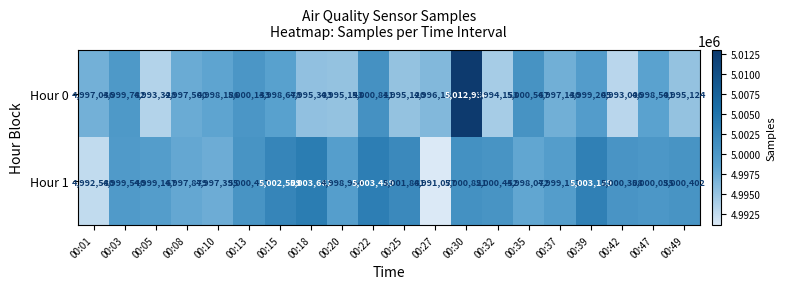

True or false: Hour 0 has a value of 8549047 at 00:05.

False